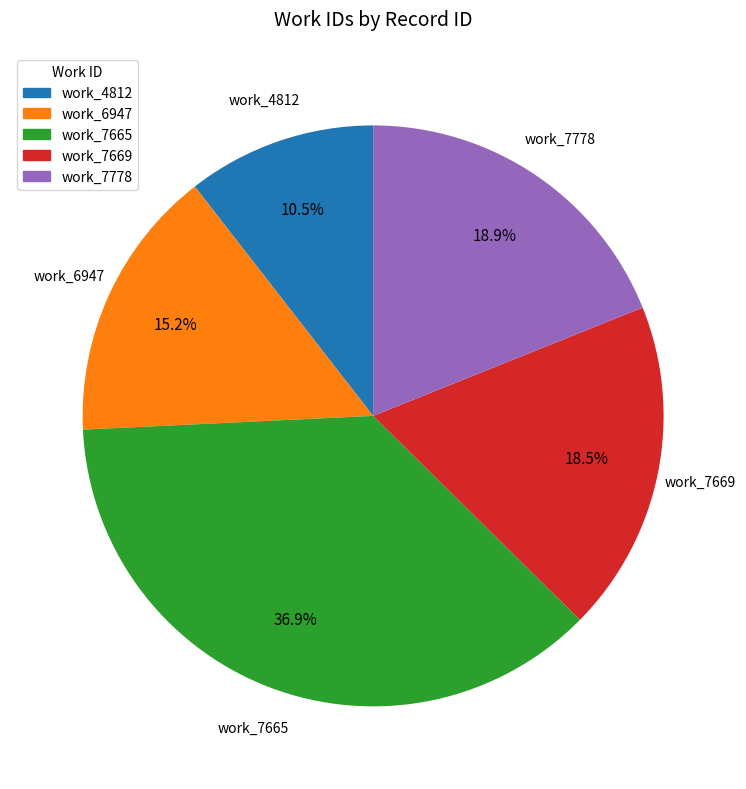

Does work_7669 account for over 50% of the chart?

No